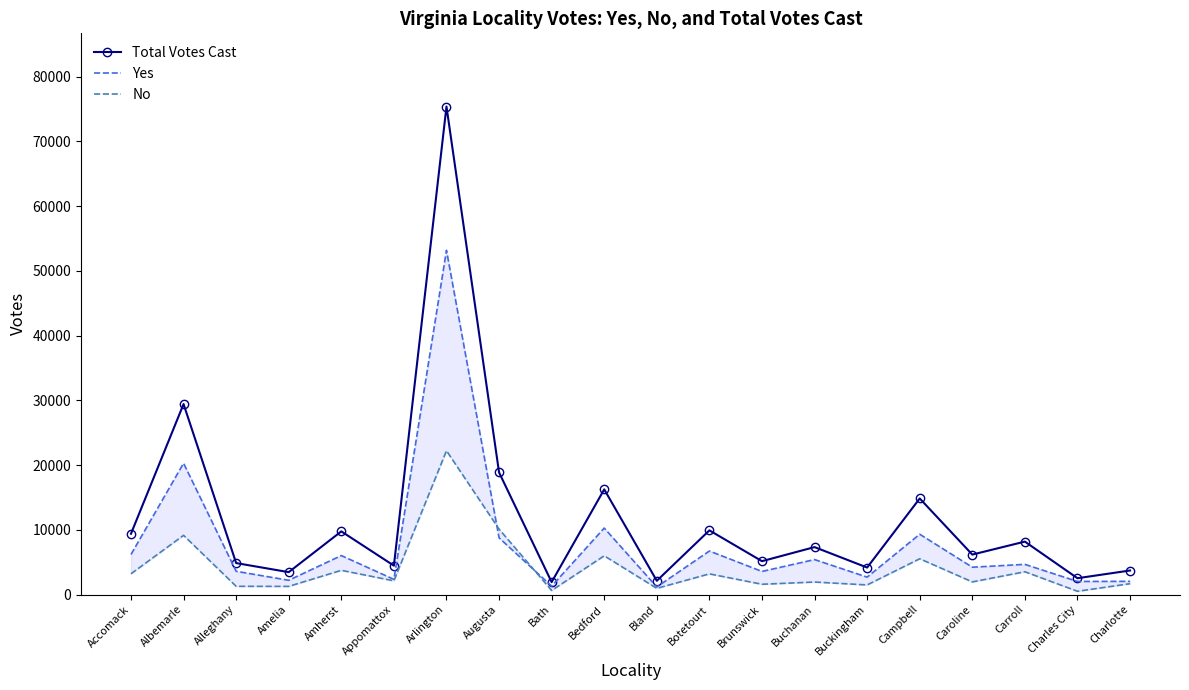

What is the label of the 1st point from the left?

Accomack